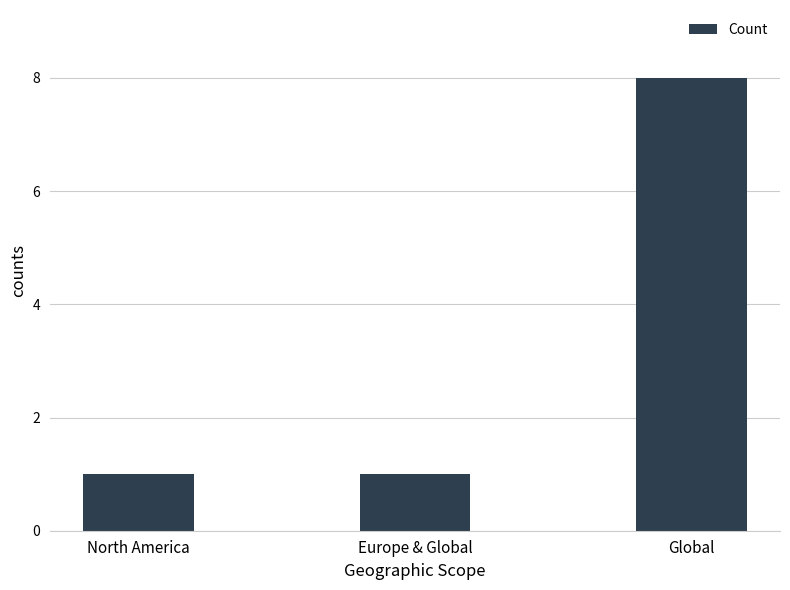

What is the ratio of the value at Europe & Global to the value at North America?

1.0